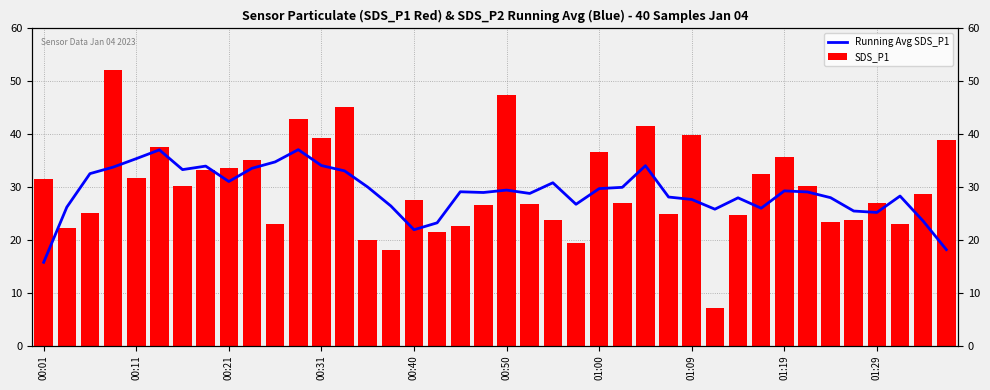

What is the smallest value displayed?

7.0